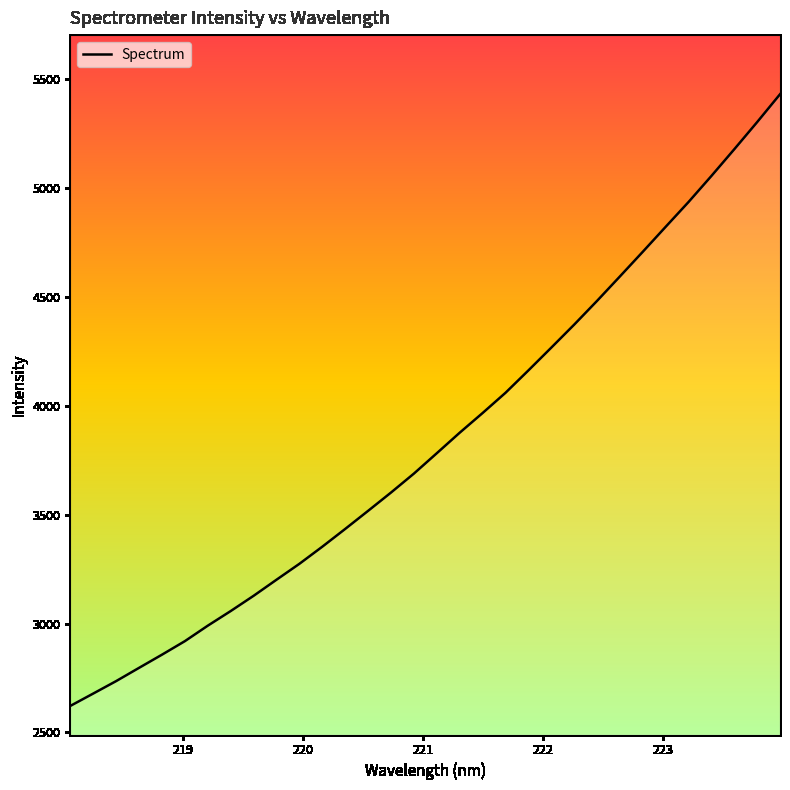

What is the smallest value displayed?

2621.8